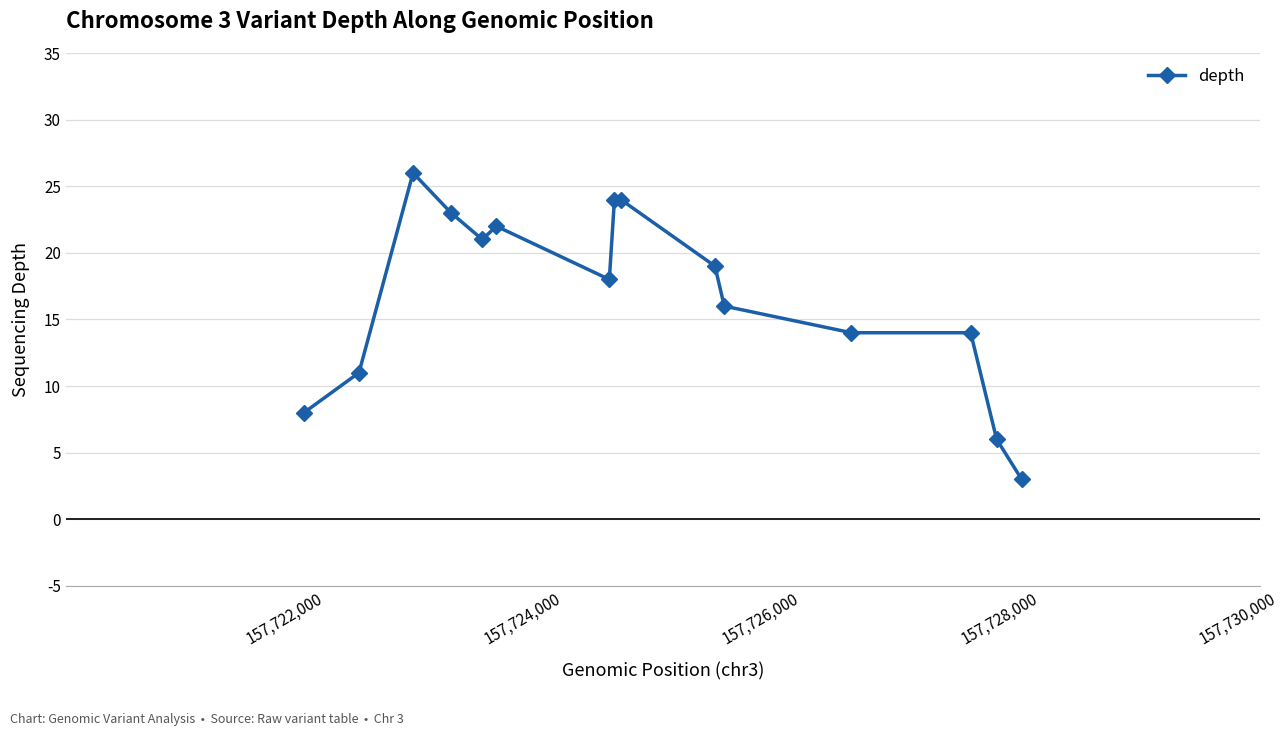

Reading left to right, list all the values displayed in this chart.

8	11	26	23	21	22	18	24	24	19	16	14	14	6	3